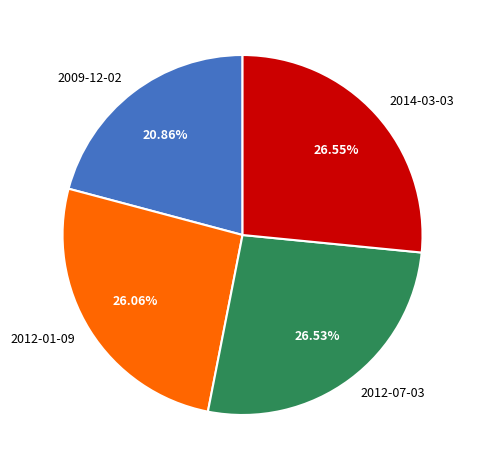

Between 2014-03-03 and 2009-12-02, which is larger?

2014-03-03